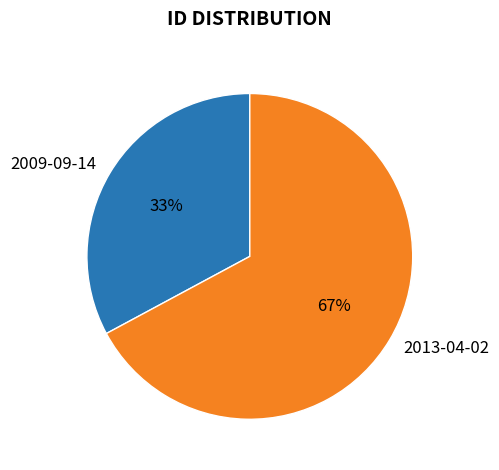

To the nearest percent, what is the difference between the largest and smallest slice percentages?

34%